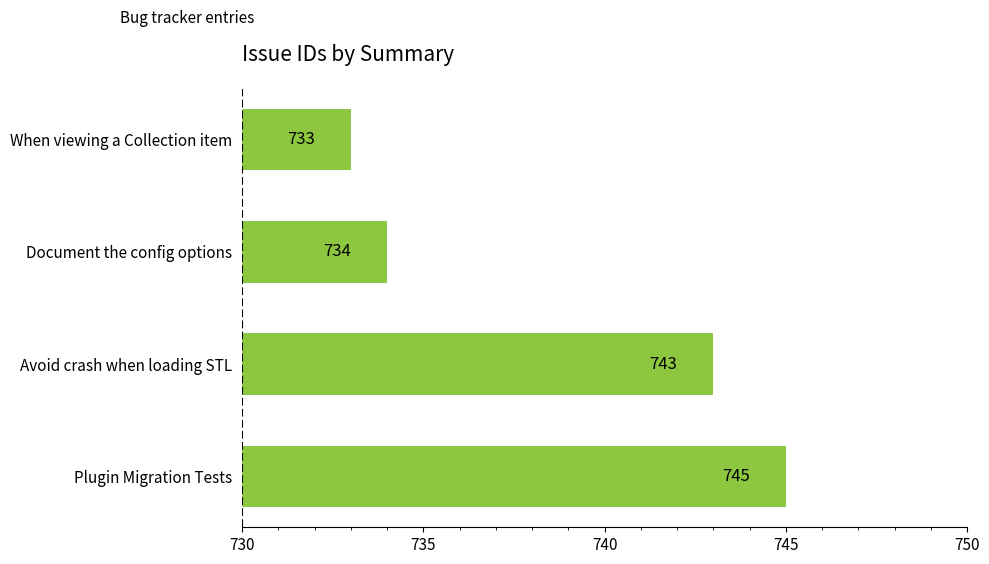

True or false: the data shows 1138 at When viewing a Collection item.

False